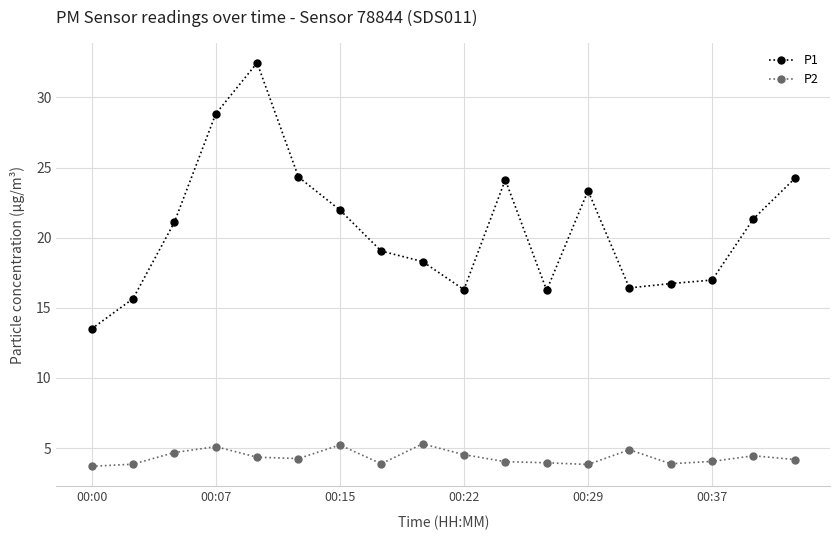

List the series in order of their overall mean, lowest first.

P2, P1